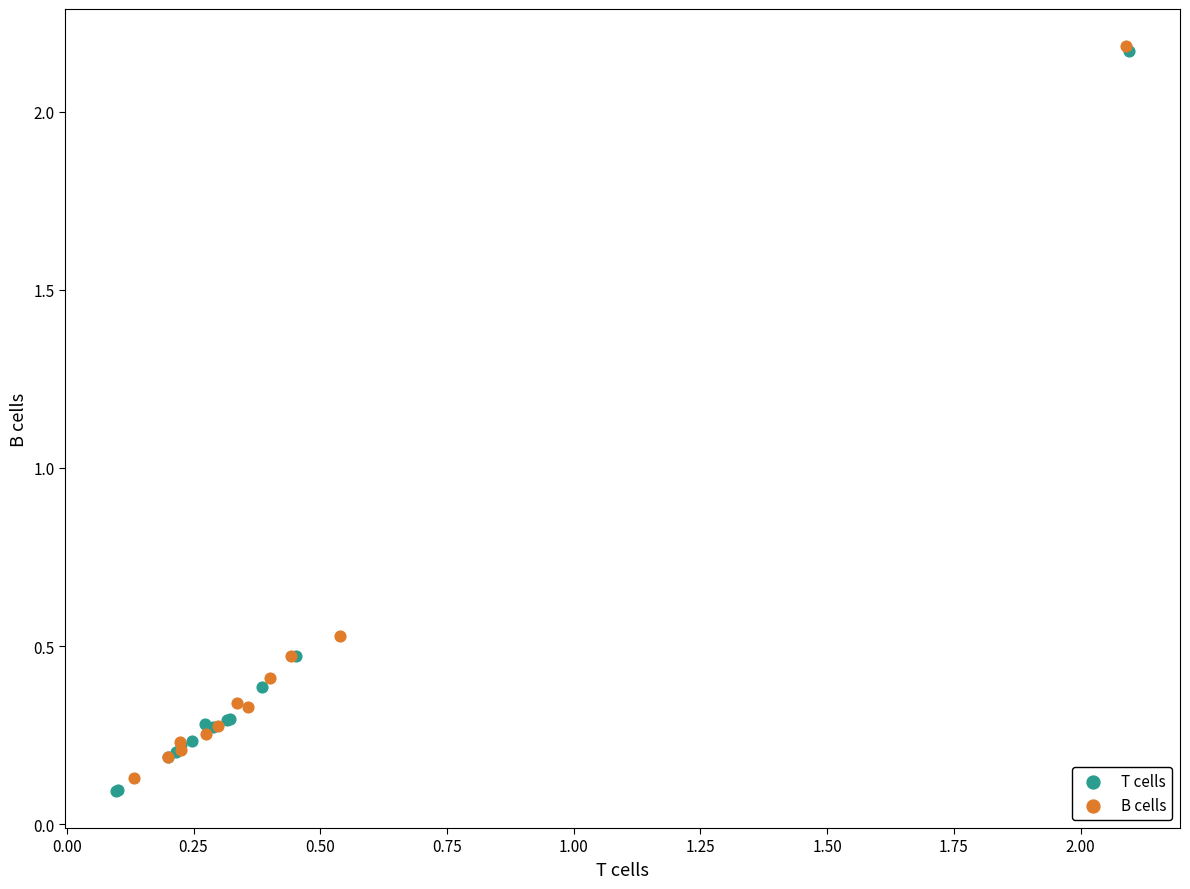

Which series contains the lowest Y value?

T cells